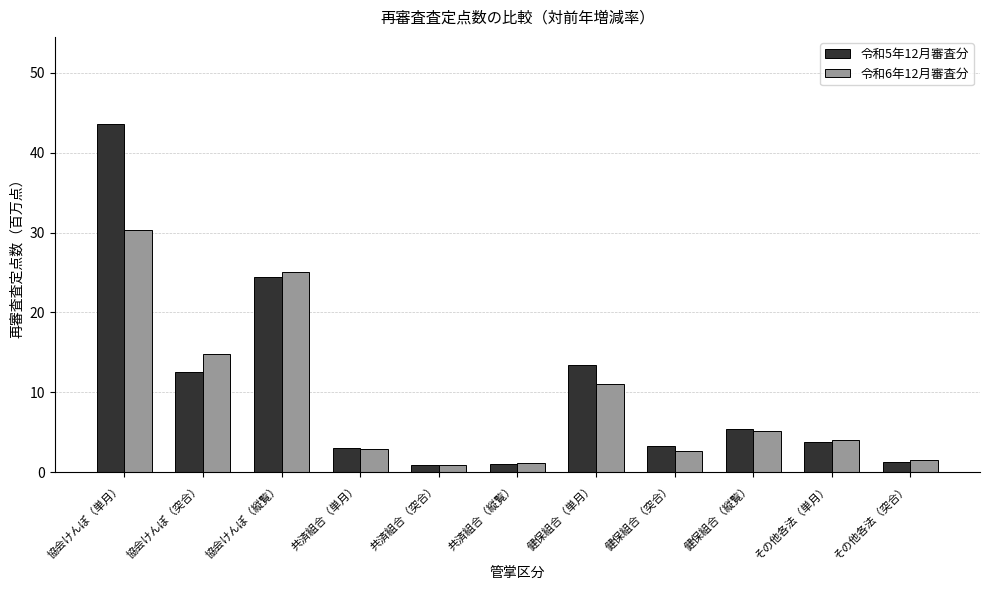

What is the difference between the maximum and second lowest values in the 令和5年12月審査分 series?

42.5